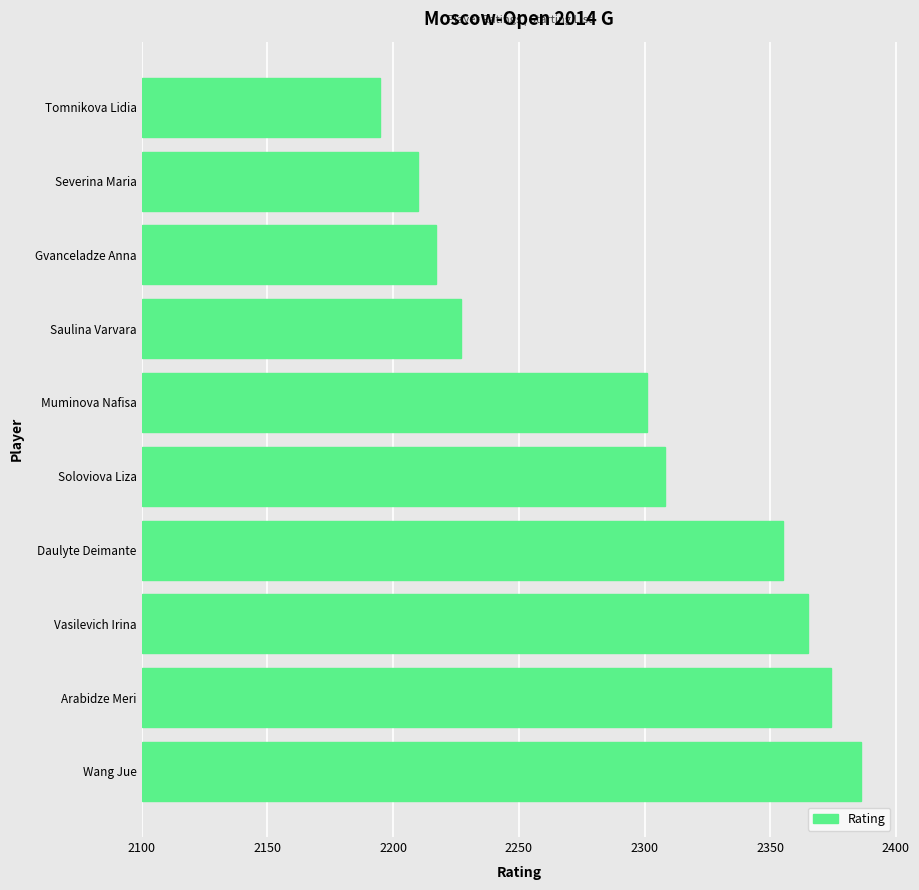

List the labels in order of value, smallest first.

Tomnikova Lidia, Severina Maria, Gvanceladze Anna, Saulina Varvara, Muminova Nafisa, Soloviova Liza, Daulyte Deimante, Vasilevich Irina, Arabidze Meri, Wang Jue